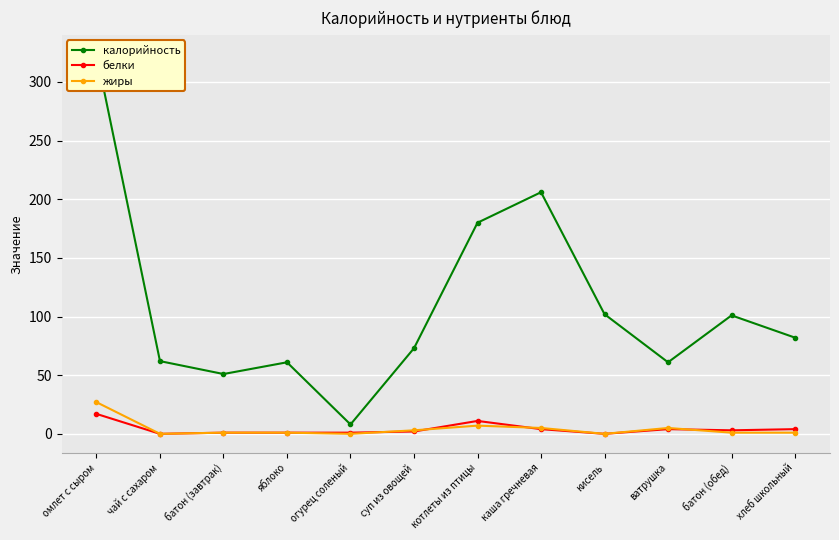

What position from the right is кисель?

4